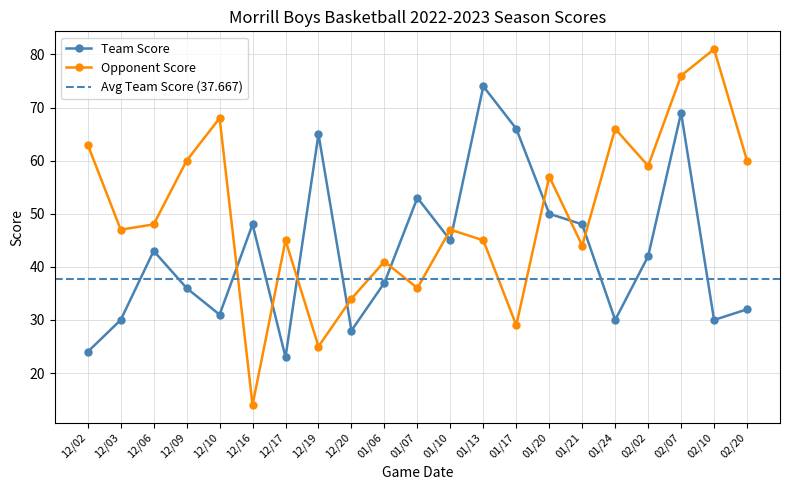

Which series has the largest total across all categories?

Opponent Score